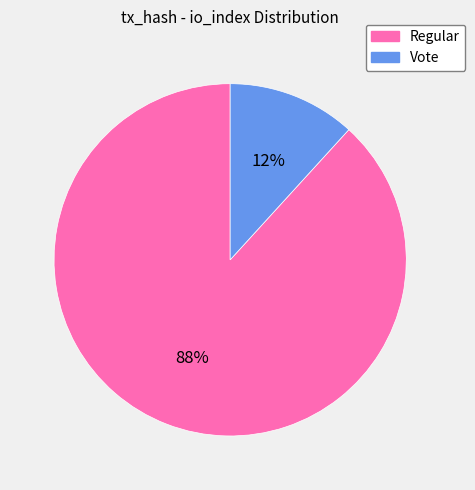

To the nearest percent, what is the average slice percentage?

50%